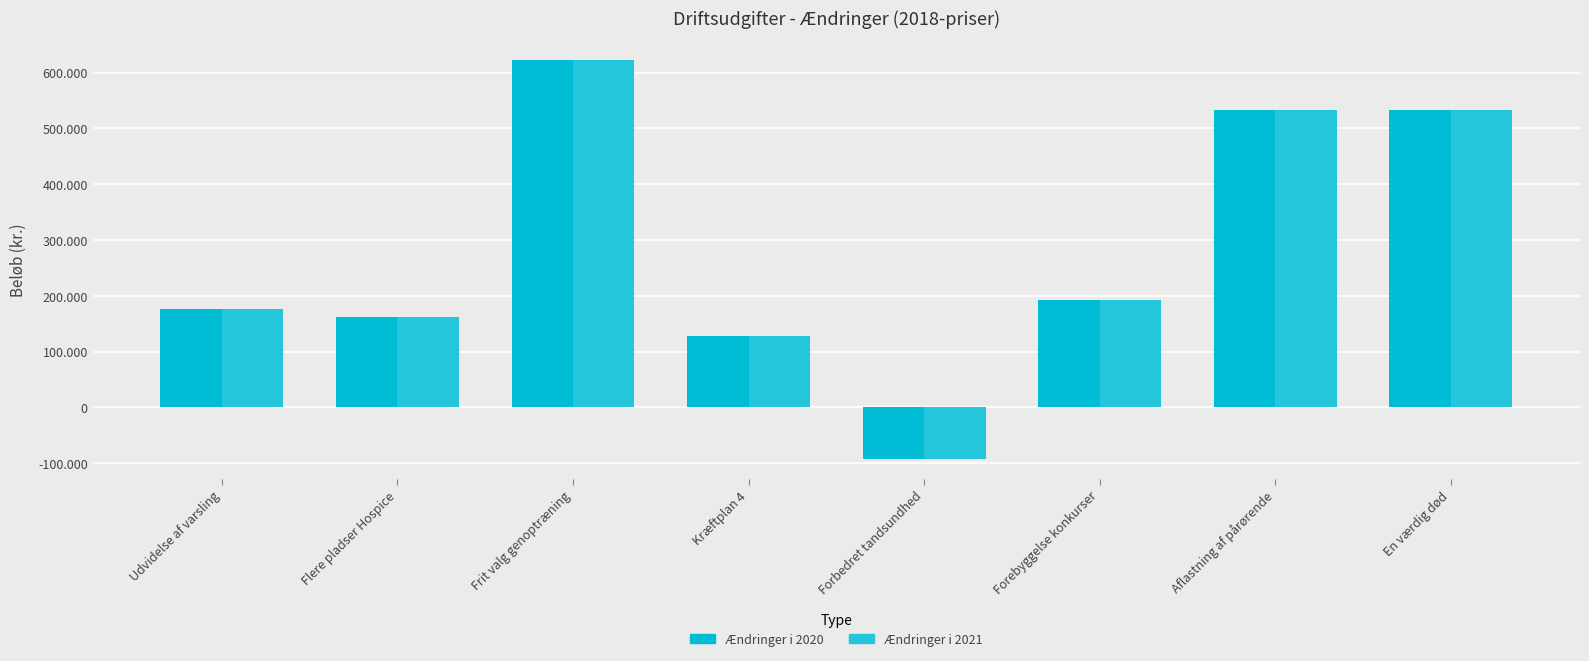

What is the sum of the Ændringer i 2021 values at Kræftplan 4 and Aflastning af pårørende?

660710